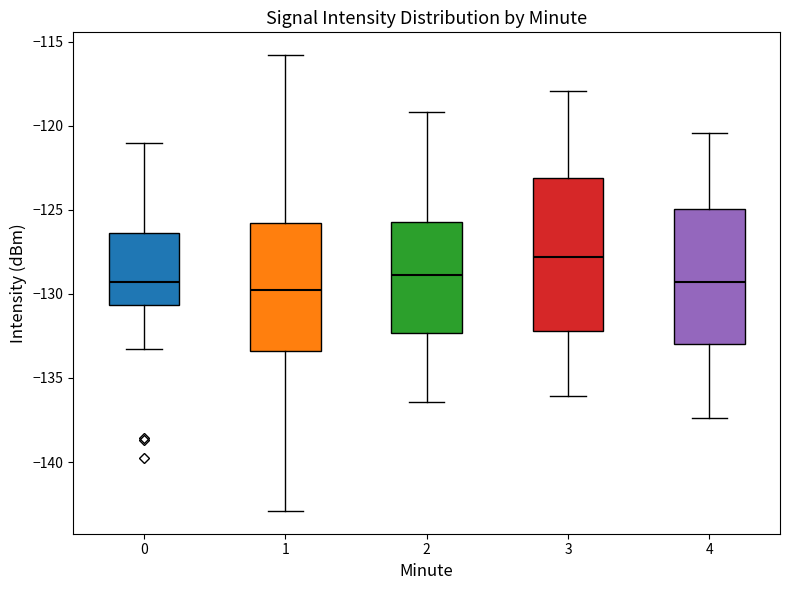

Which box is the tallest, from its lower edge to its upper edge?

3